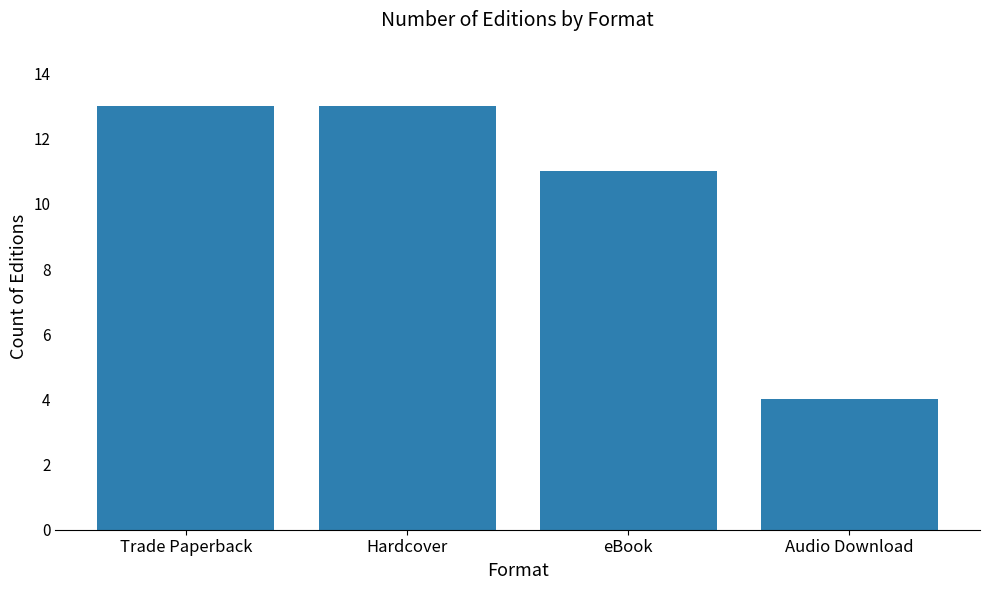

What is the change in value from eBook to Audio Download?

-7